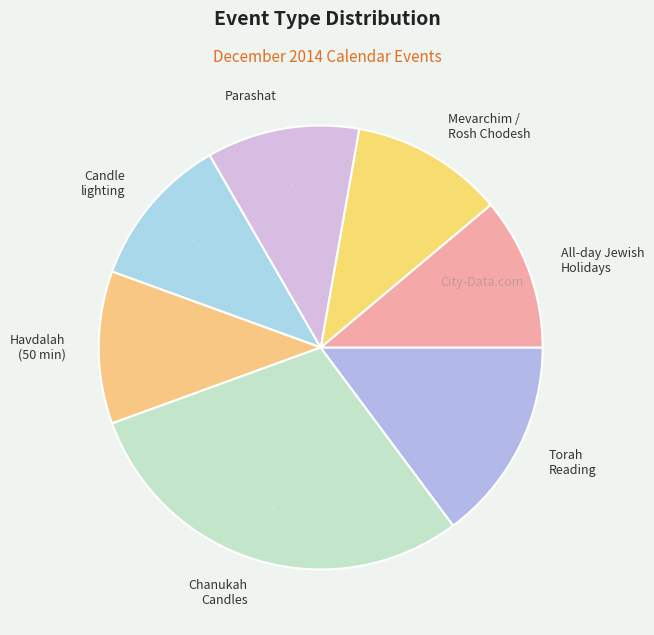

Which has a higher value, Chanukah Candles or Havdalah (50 min)?

Chanukah Candles